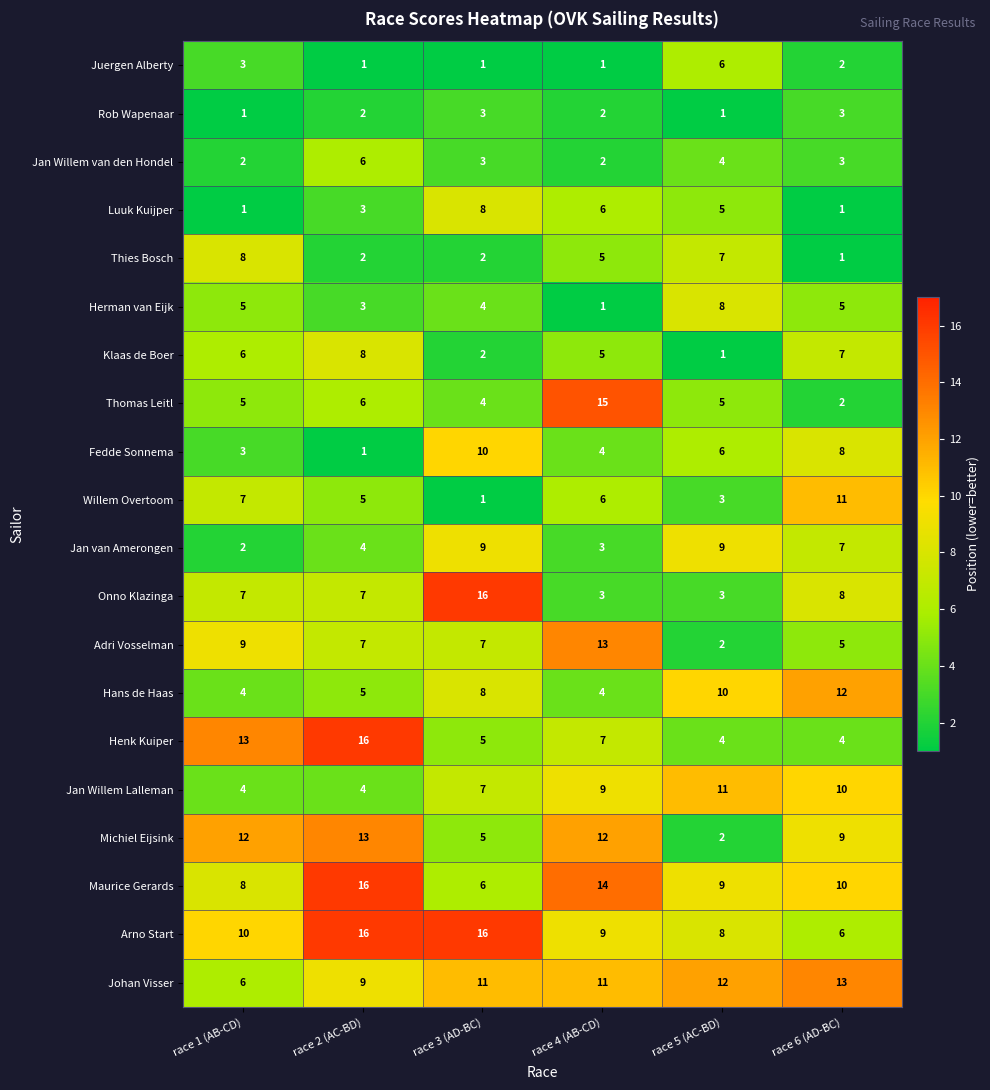

What is the greatest value displayed?

16